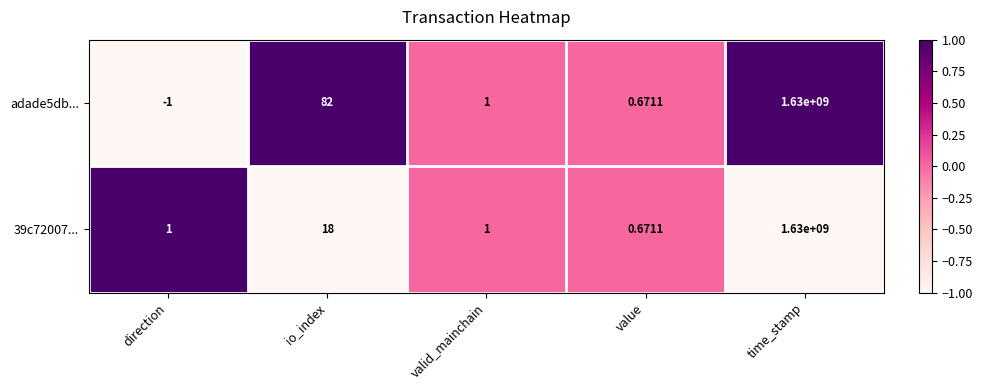

At which label does adade5db... first exceed 1?

io_index